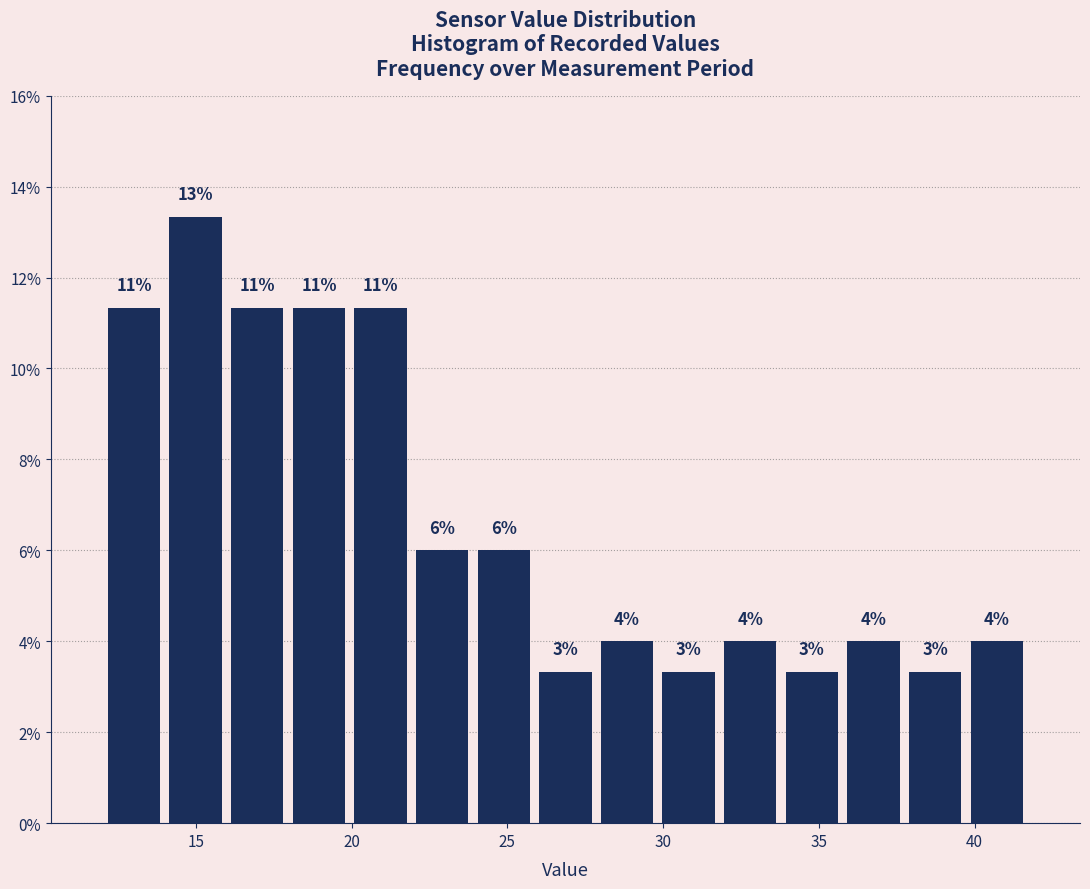

Around what value on the x-axis is the tallest bar? Give the approximate position of its centre, as read against the axis.

15.0